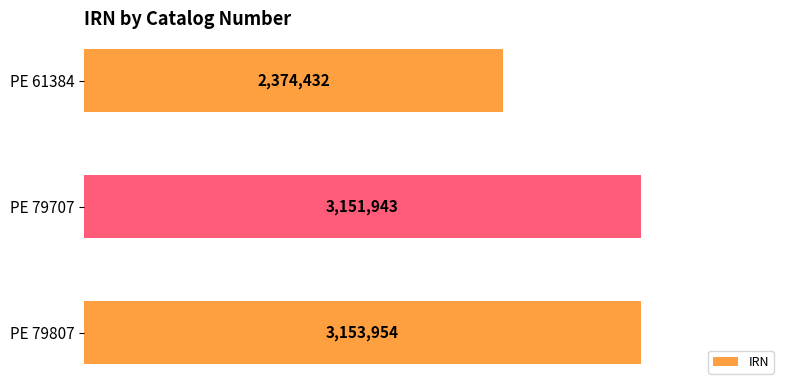

Which category has the lowest value across all series?

PE 61384